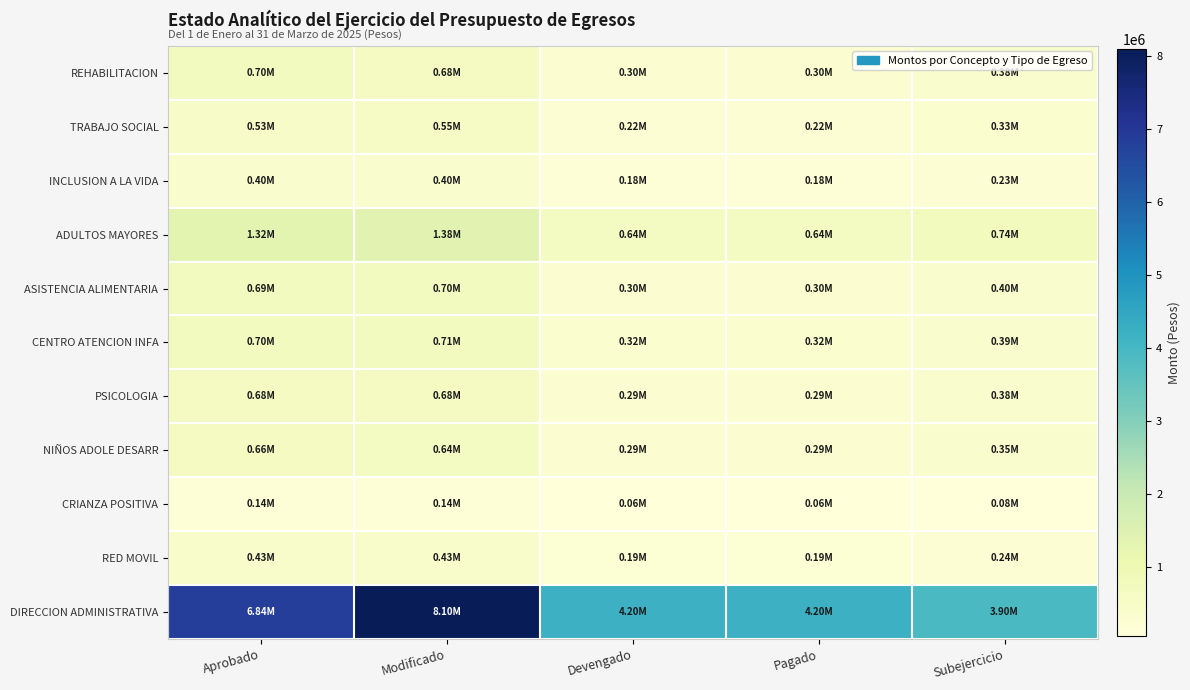

Which series has the largest range (max minus min)?

DIRECCION ADMINISTRATIVA